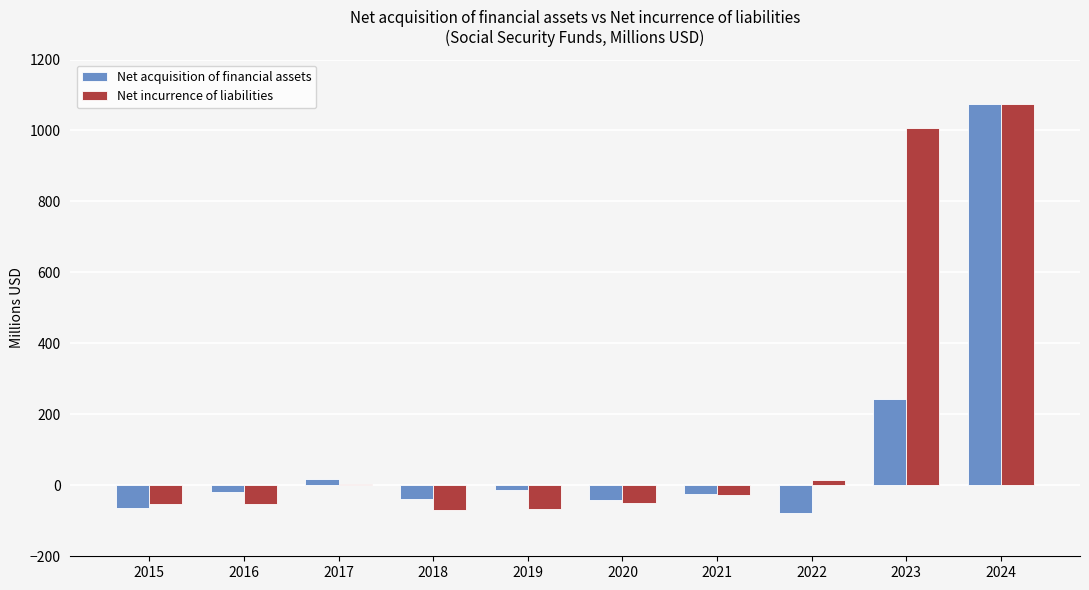

Where is Net acquisition of financial assets nearest to the value 497?

2023